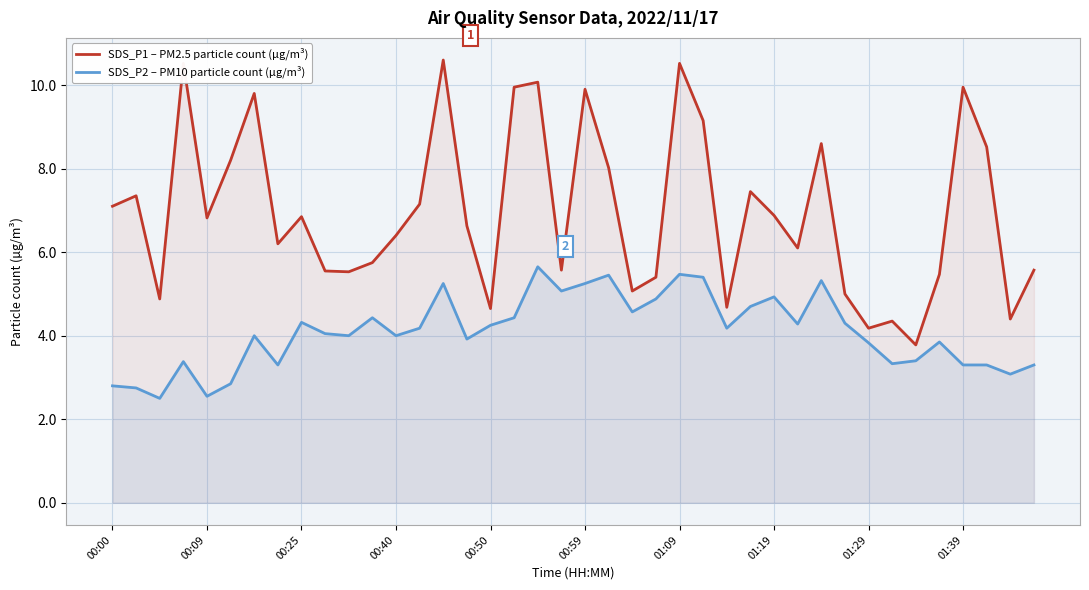

Reading right to left, extract all data points from this chart.

SDS_P1 – PM2.5 particle count (µg/m³): 5.6	4.4	8.5	9.9	5.5	3.8	4.3	4.2	5.0	8.6	6.1	6.9	7.5	4.7	9.2	10.5	5.4	5.1	8.0	9.9	5.6	10.1	9.9	4.7	6.6	10.6	7.2	6.4	5.8	5.5	5.5	6.8	6.2	9.8	8.2	6.8	10.5	4.9	7.3	7.1
SDS_P2 – PM10 particle count (µg/m³): 3.3	3.1	3.3	3.3	3.9	3.4	3.3	3.8	4.3	5.3	4.3	4.9	4.7	4.2	5.4	5.5	4.9	4.6	5.5	5.2	5.1	5.7	4.4	4.2	3.9	5.2	4.2	4.0	4.4	4.0	4.0	4.3	3.3	4.0	2.9	2.5	3.4	2.5	2.8	2.8